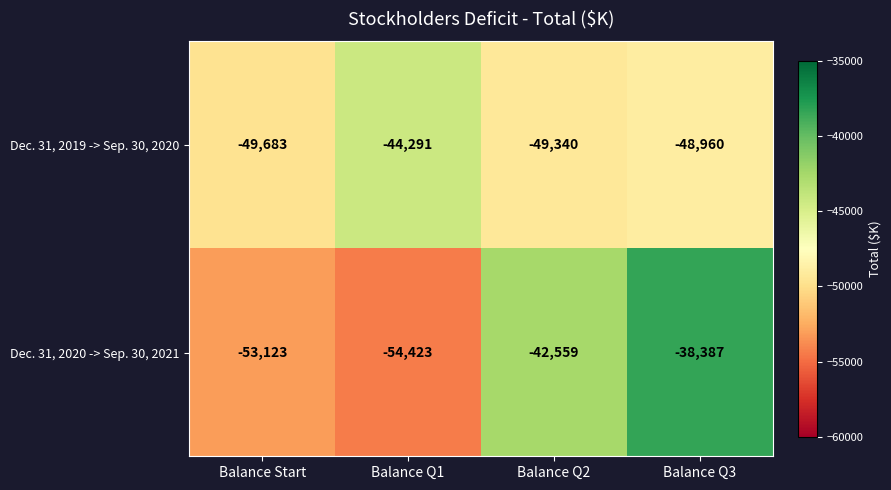

Which category has the highest value in the Dec. 31, 2019 -> Sep. 30, 2020 series?

Balance Q1